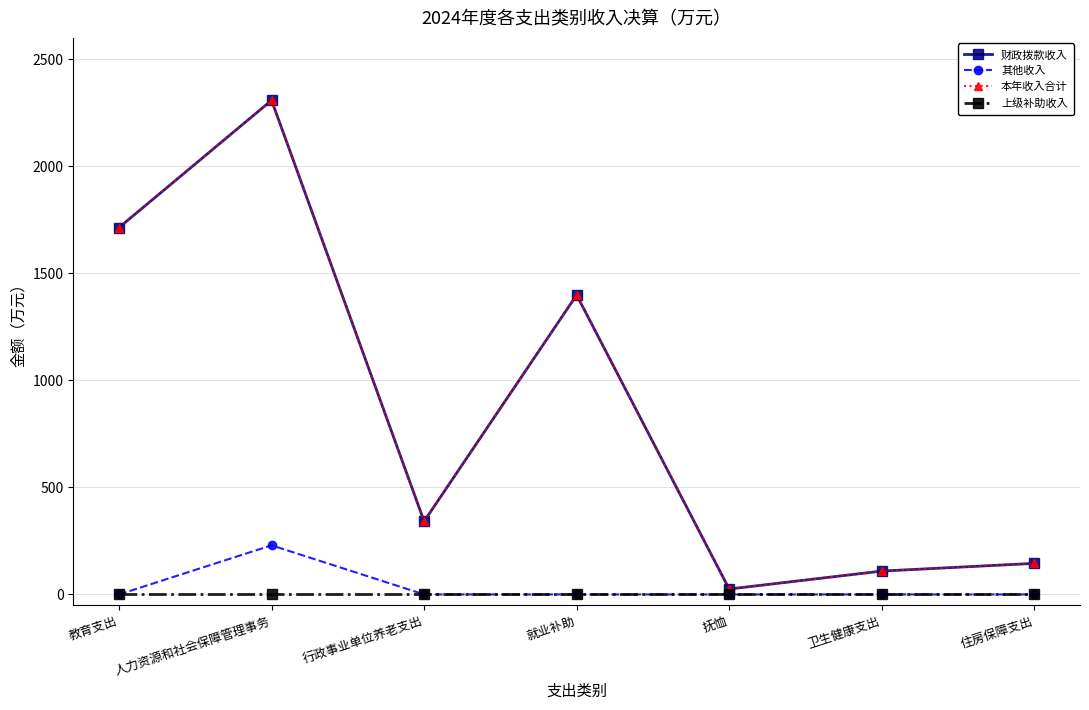

True or false: 本年收入合计 and 其他收入 intersect in this chart.

False